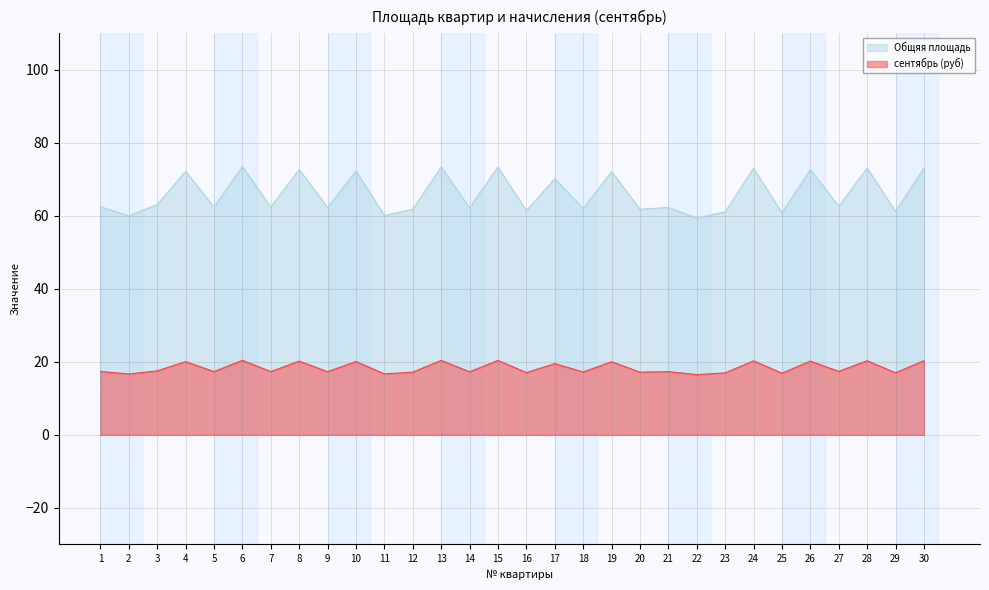

Reading right to left, extract all data points from this chart.

Общяя площадь: 73.1	61.2	73.1	62.6	72.7	60.8	73.0	61.1	59.4	62.3	61.8	72.1	62.0	70.2	61.4	73.4	62.2	73.4	61.8	60.1	72.3	62.3	72.7	62.4	73.5	62.4	72.2	63.1	60.0	62.5
сентябрь (руб): 20.3	17.0	20.3	17.4	20.2	16.9	20.3	17.0	16.5	17.3	17.2	20.0	17.2	19.5	17.1	20.4	17.3	20.4	17.2	16.7	20.1	17.3	20.2	17.3	20.4	17.3	20.1	17.5	16.7	17.4